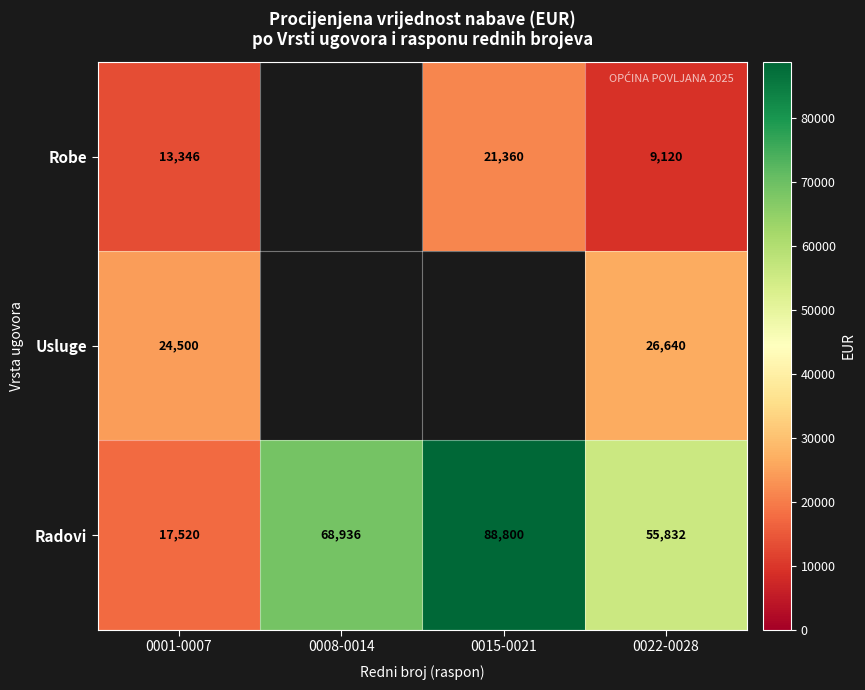

Which category has the highest value across all series?

0015-0021